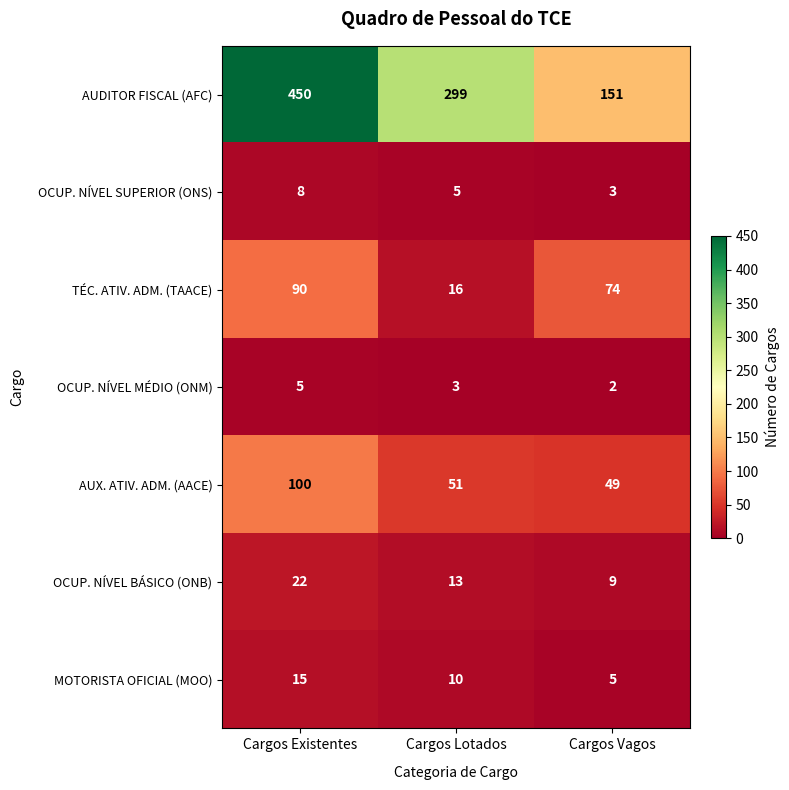

Rank the series at Cargos Vagos from lowest to highest value.

OCUP. NÍVEL MÉDIO (ONM), OCUP. NÍVEL SUPERIOR (ONS), MOTORISTA OFICIAL (MOO), OCUP. NÍVEL BÁSICO (ONB), AUX. ATIV. ADM. (AACE), TÉC. ATIV. ADM. (TAACE), AUDITOR FISCAL (AFC)